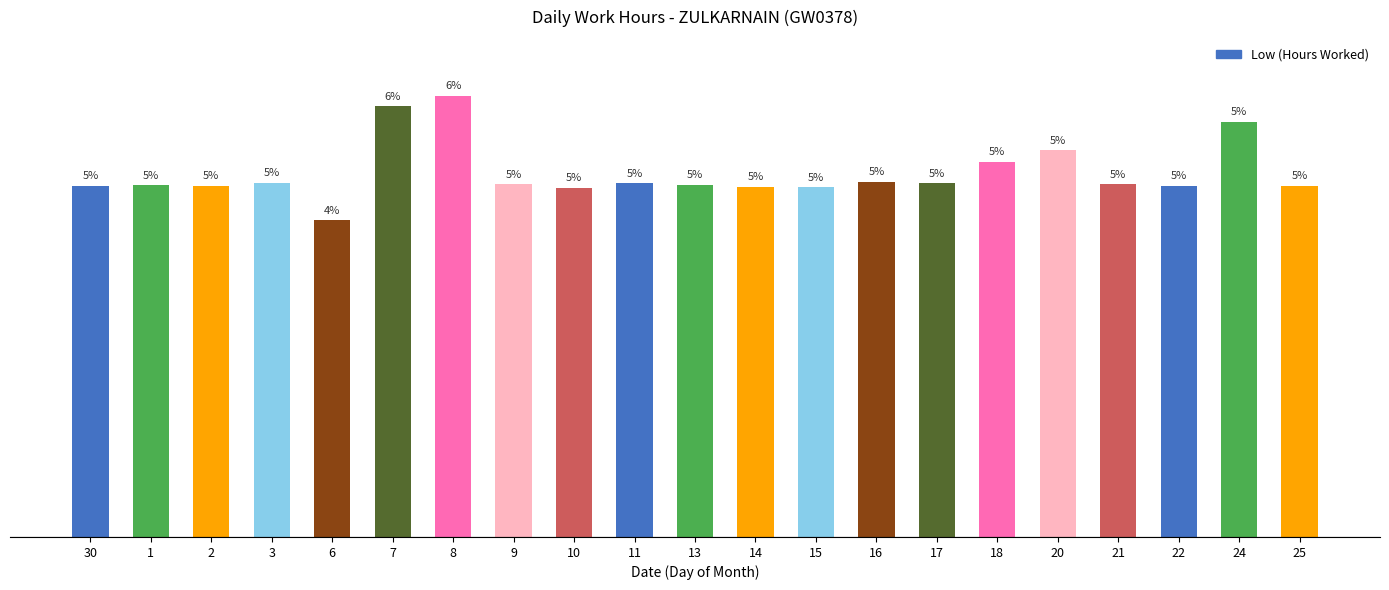

Does the chart contain any negative values?

No